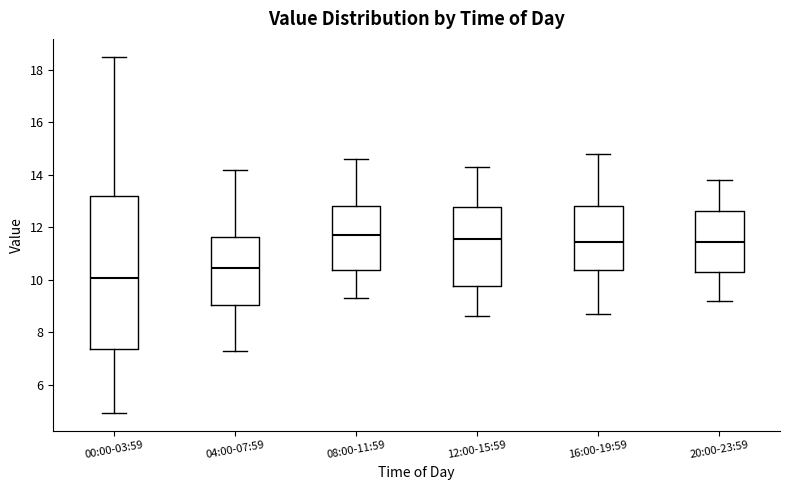

Reading left to right, transcribe this box plot: for each box, give where its median line is, the range the box spans, and where its two whiskers end, as read against the y-axis. The values are not printed on the chart, so give them approximately, as read against the axis.

00:00-03:59: median 10.0, box 7.4 to 13.2, whiskers 5.0 to 18.6
04:00-07:59: median 10.4, box 9.0 to 11.6, whiskers 7.4 to 14.2
08:00-11:59: median 11.8, box 10.4 to 12.8, whiskers 9.4 to 14.6
12:00-15:59: median 11.6, box 9.8 to 12.8, whiskers 8.6 to 14.4
16:00-19:59: median 11.4, box 10.4 to 12.8, whiskers 8.8 to 14.8
20:00-23:59: median 11.4, box 10.2 to 12.6, whiskers 9.2 to 13.8